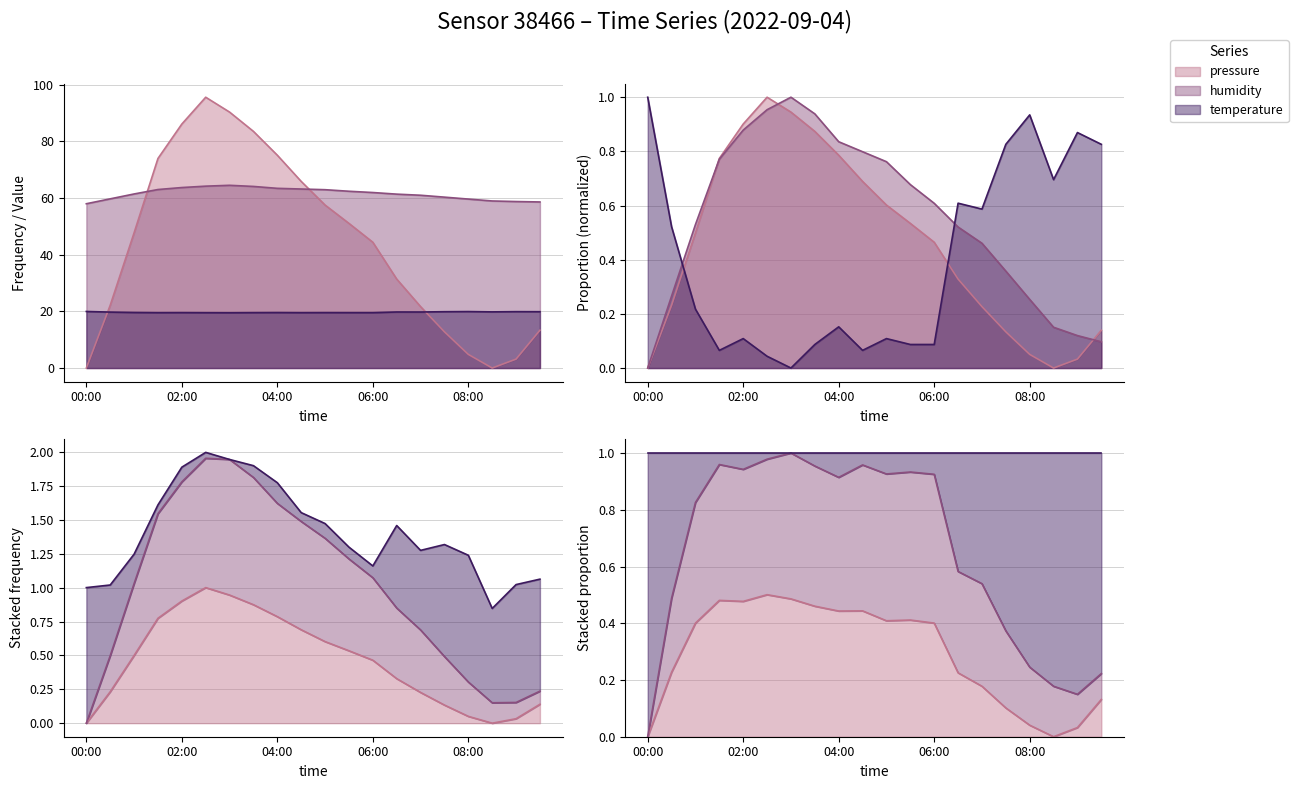

After their last crossing, which series has the higher values: pressure or humidity?

humidity